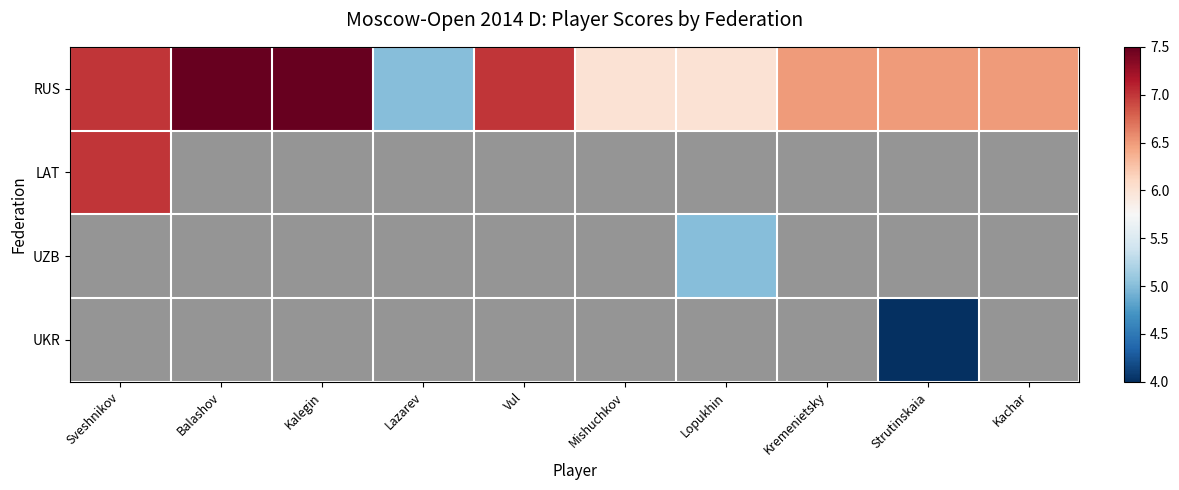

Between Lopukhin and Kalegin, which is larger?

Kalegin